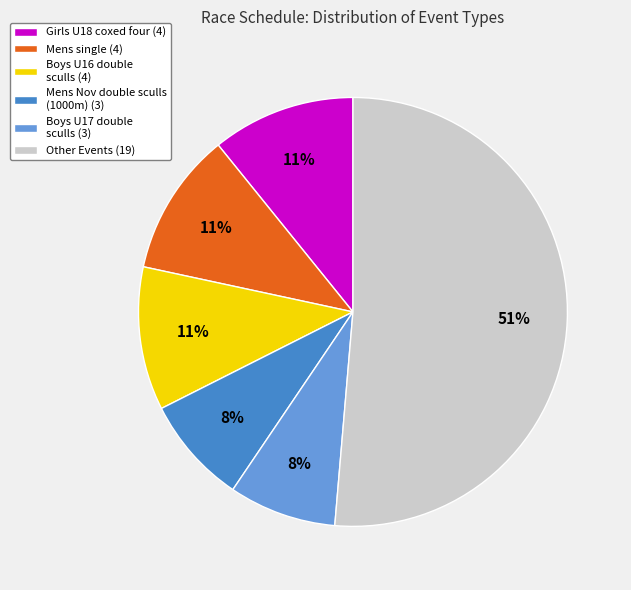

Do Other Events (19) and Mens Nov double sculls (1000m) (3) together represent more than half of the pie?

Yes